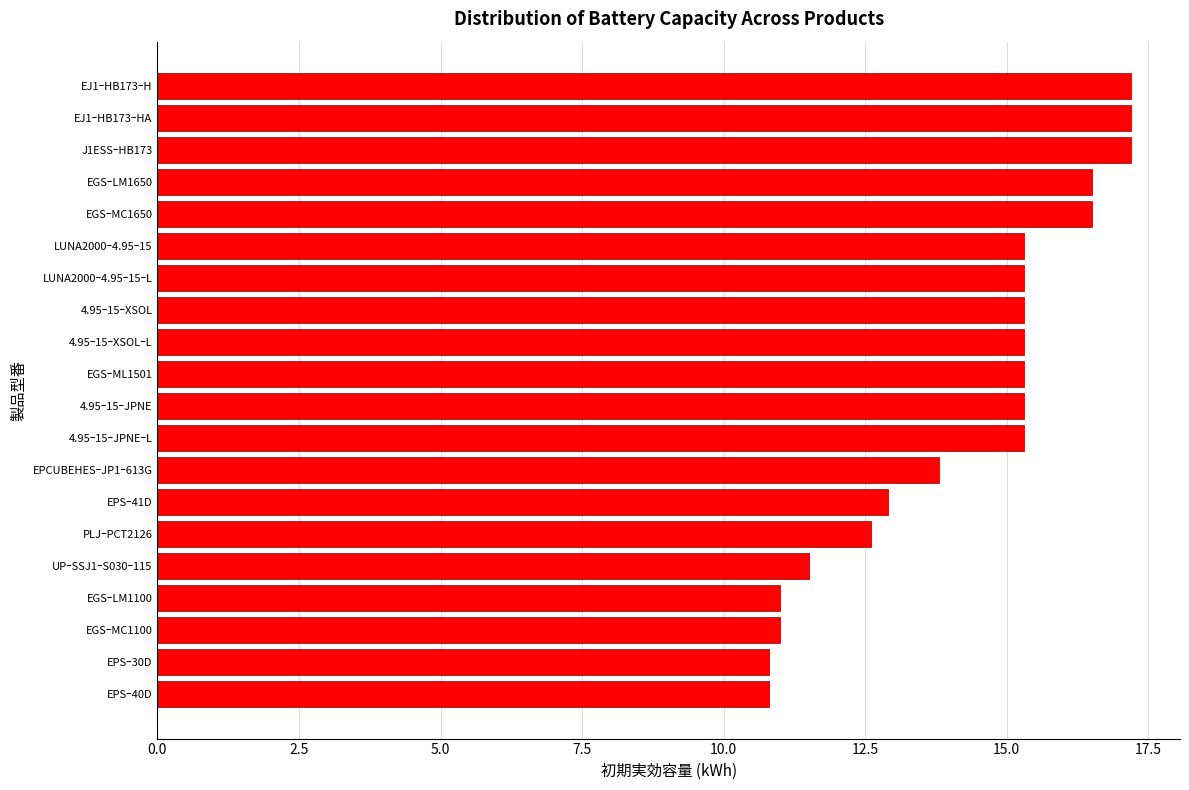

What is the ratio of the value at EGSｰML1501 to the value at 4.95ｰ15ｰJPNE?

1.0